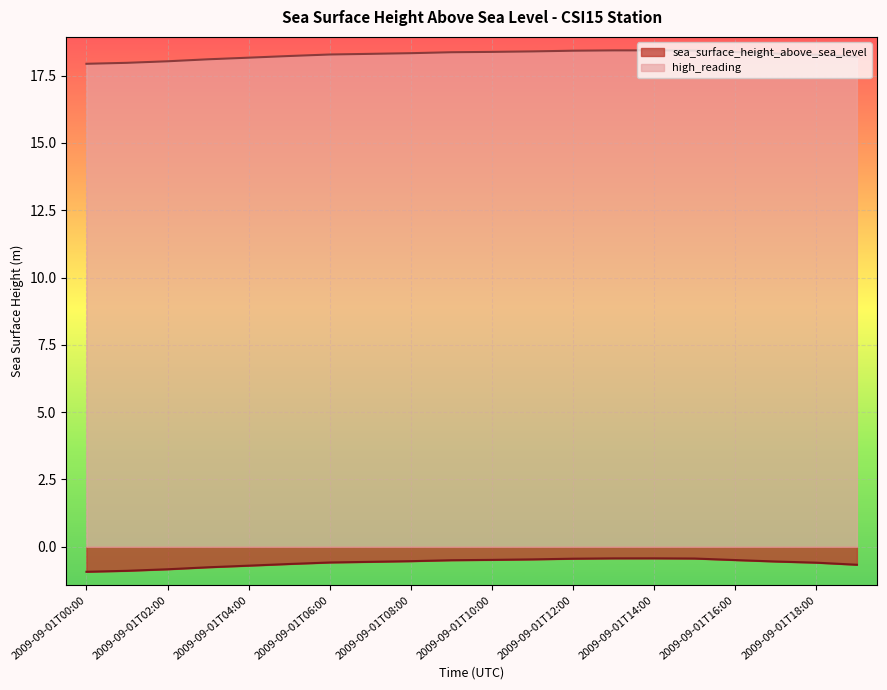

Read the high_reading value at 2009-09-01T03:00.

18.1